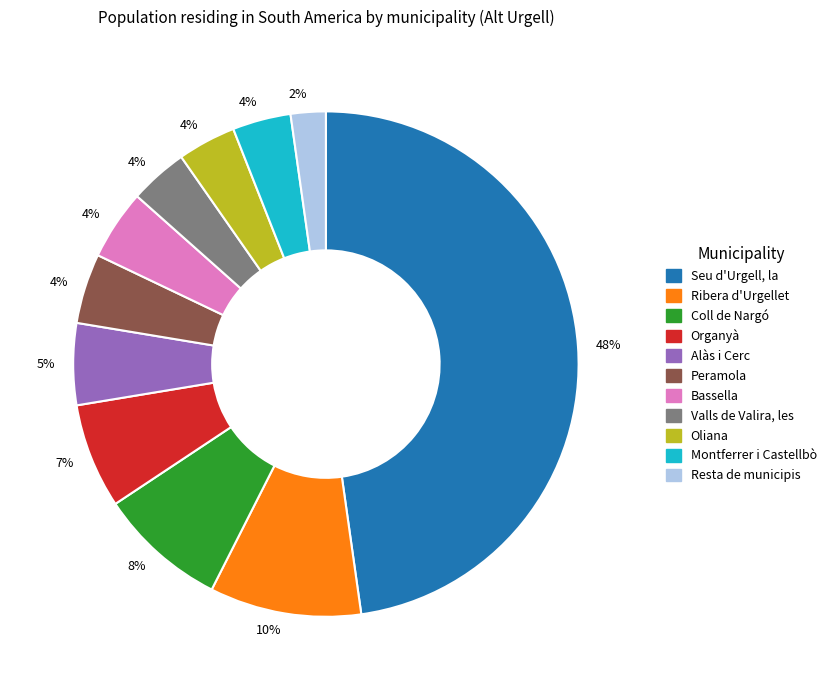

To the nearest percent, what is the difference between the largest and smallest slice percentages?

46%